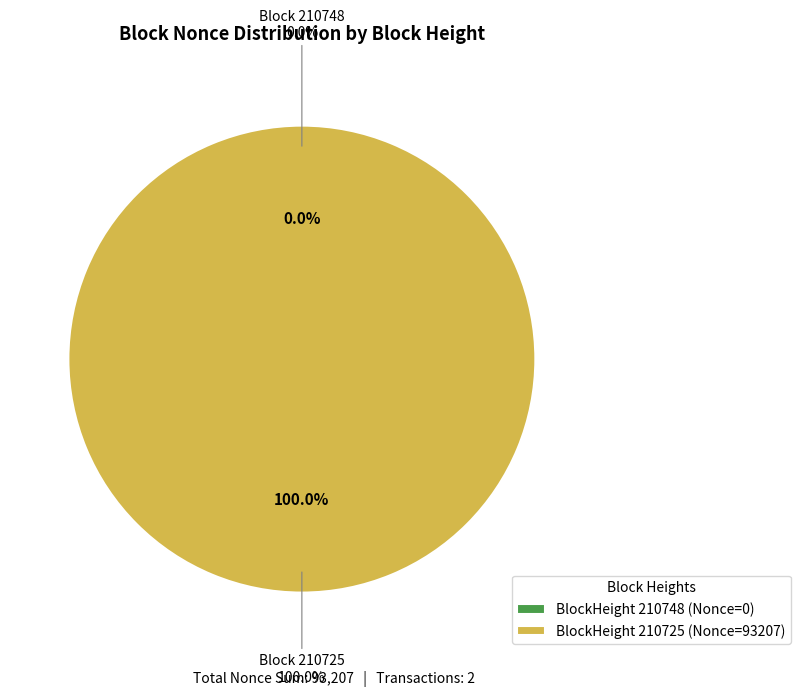

To the nearest percent, what is the average slice percentage?

50%